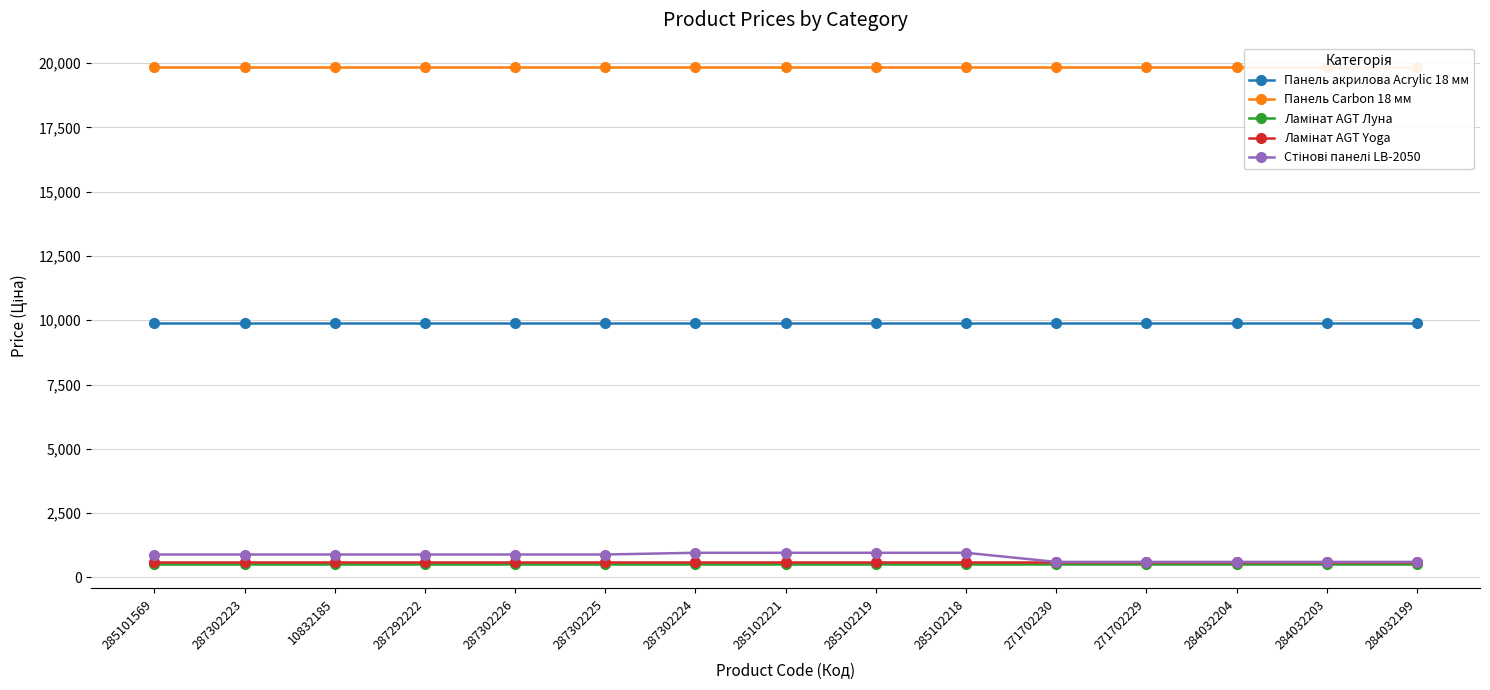

What is the value of the Панель Carbon 18 мм point at the 1st from the left?

19831.1